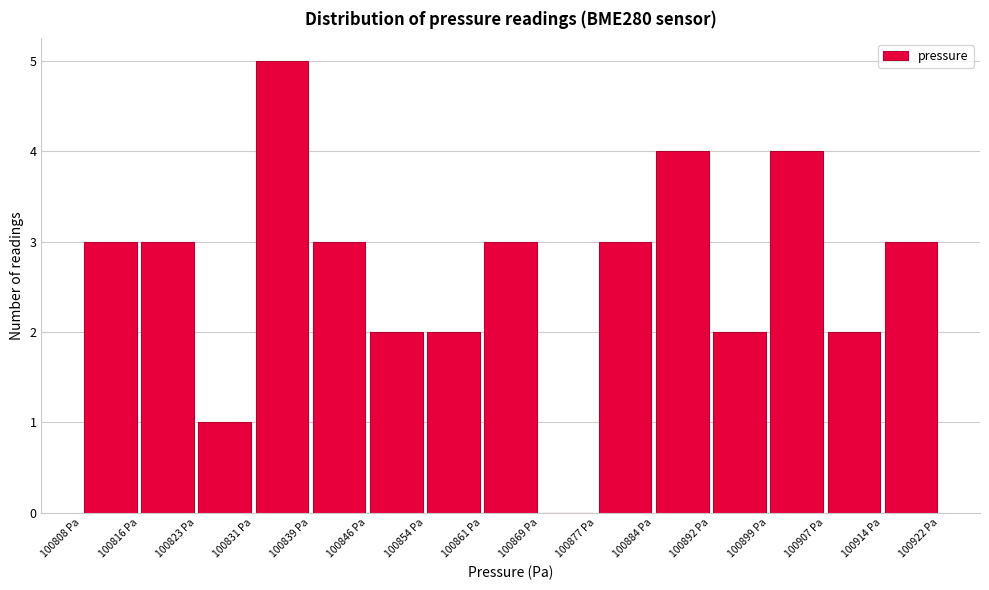

Over which range of the x-axis is the bar tallest?

100831 to 100839